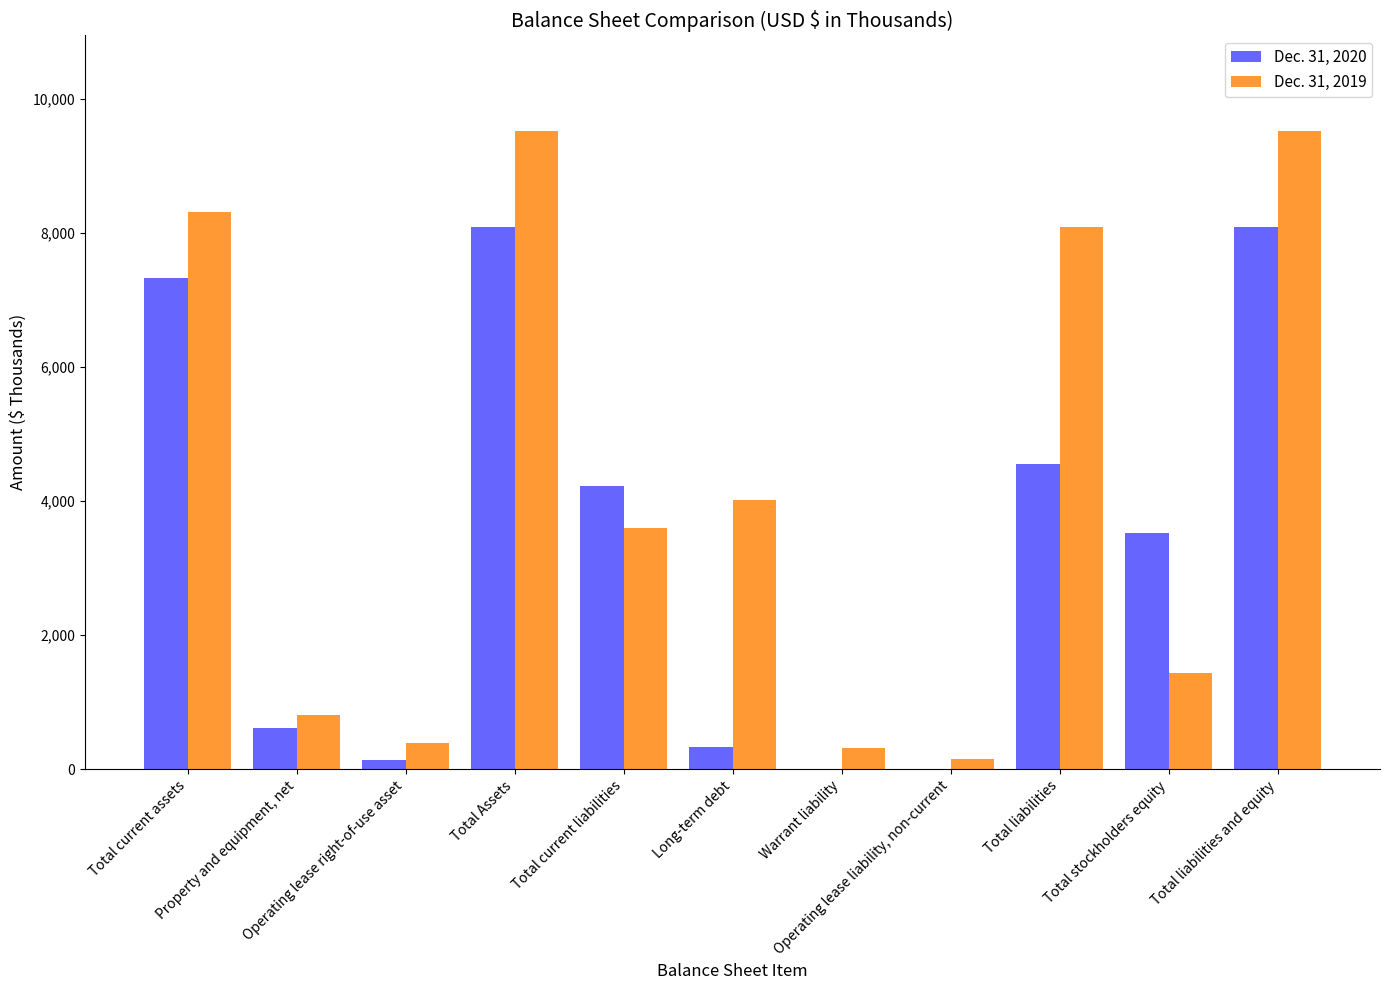

Which series has the largest total across all categories?

Dec. 31, 2019